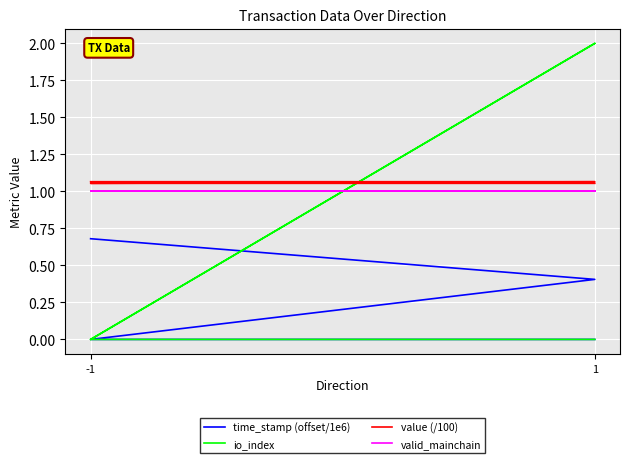

True or false: valid_mainchain has more than 1 points higher than both neighbors.

False